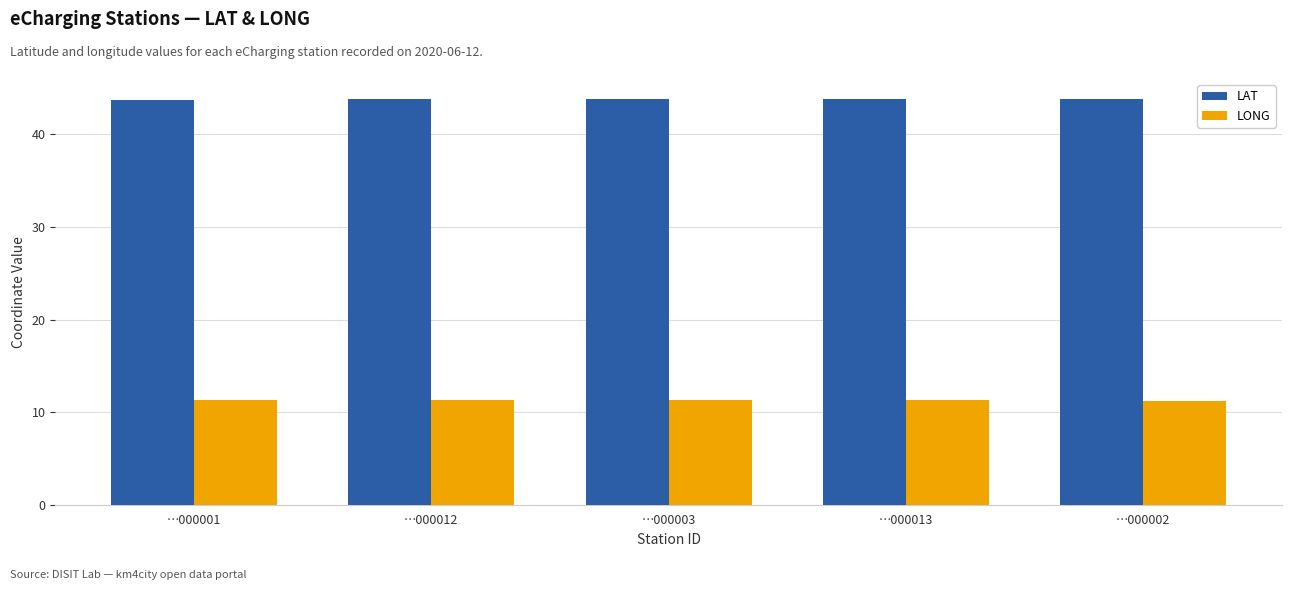

What is the sum of all LAT values?

218.8